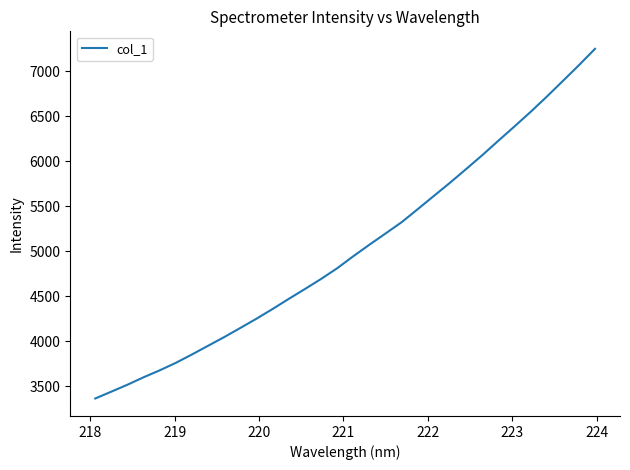

What is the maximum value shown in the chart?

7247.0